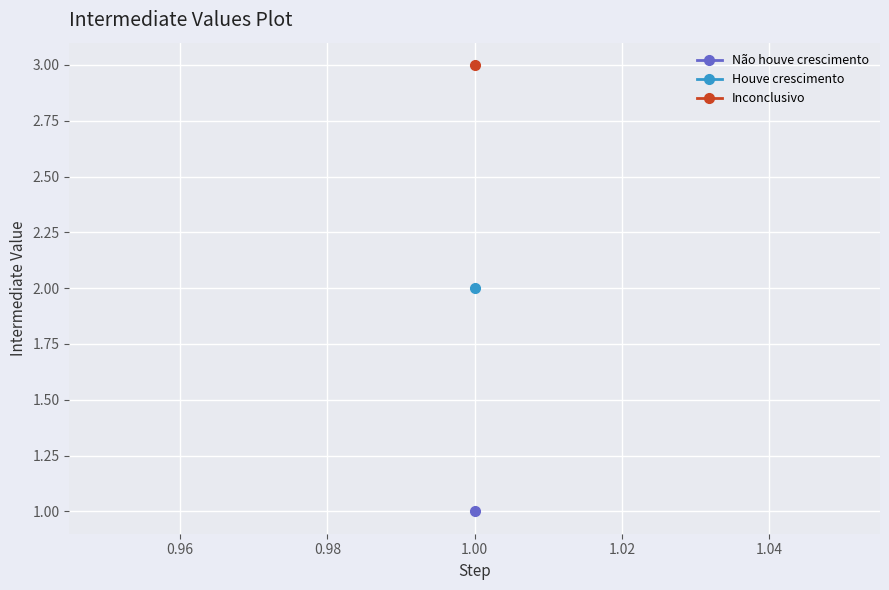

List the labels in order of value, smallest first.

Não houve crescimento, Houve crescimento, Inconclusivo